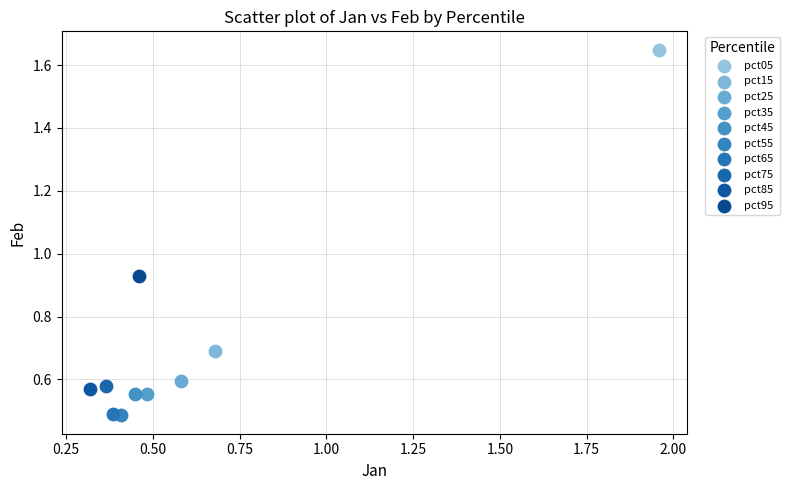

What are all the series names shown in the legend?

pct05, pct15, pct25, pct35, pct45, pct55, pct65, pct75, pct85, pct95